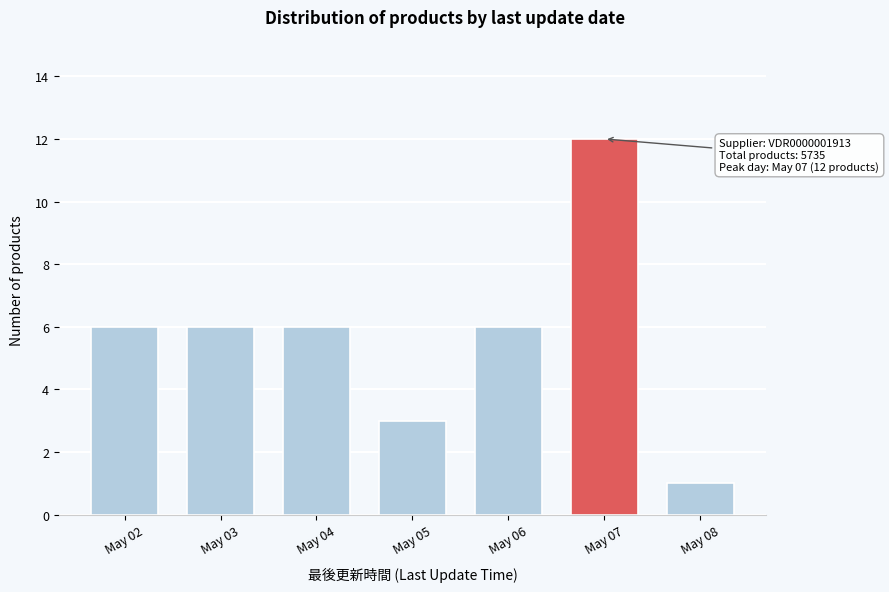

Reading left to right, transcribe all the data shown in this chart.

6	6	6	3	6	12	1